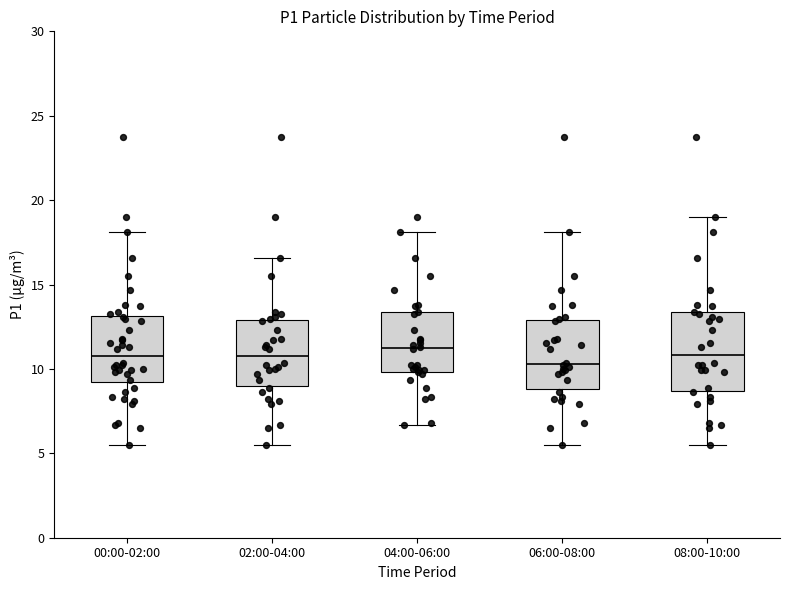

Reading left to right, read every box against the y-axis: the position of its median line, the range the box covers, and the ends of its whiskers. The values are not printed on the chart, so give them approximately, as read against the axis.

00:00-02:00: median 11.0, box 9.0 to 13.0, whiskers 5.5 to 18.0
02:00-04:00: median 11.0, box 9.0 to 13.0, whiskers 5.5 to 16.5
04:00-06:00: median 11.0, box 10.0 to 13.5, whiskers 6.5 to 18.0
06:00-08:00: median 10.5, box 9.0 to 13.0, whiskers 5.5 to 18.0
08:00-10:00: median 11.0, box 8.5 to 13.5, whiskers 5.5 to 19.0